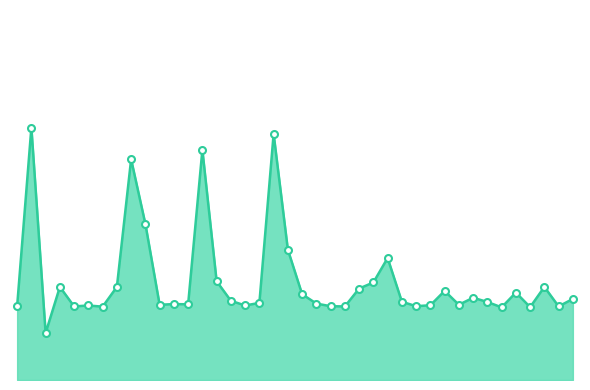

Is this an area chart (filled region under the line)?

Yes